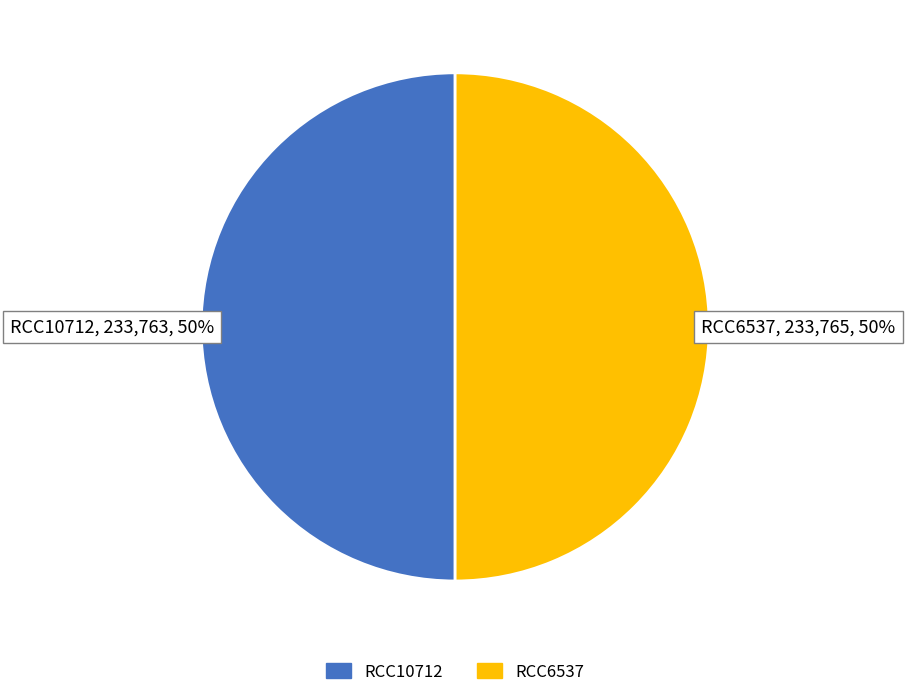

What is the ratio of the value at RCC10712 to the value at RCC6537?

1.0